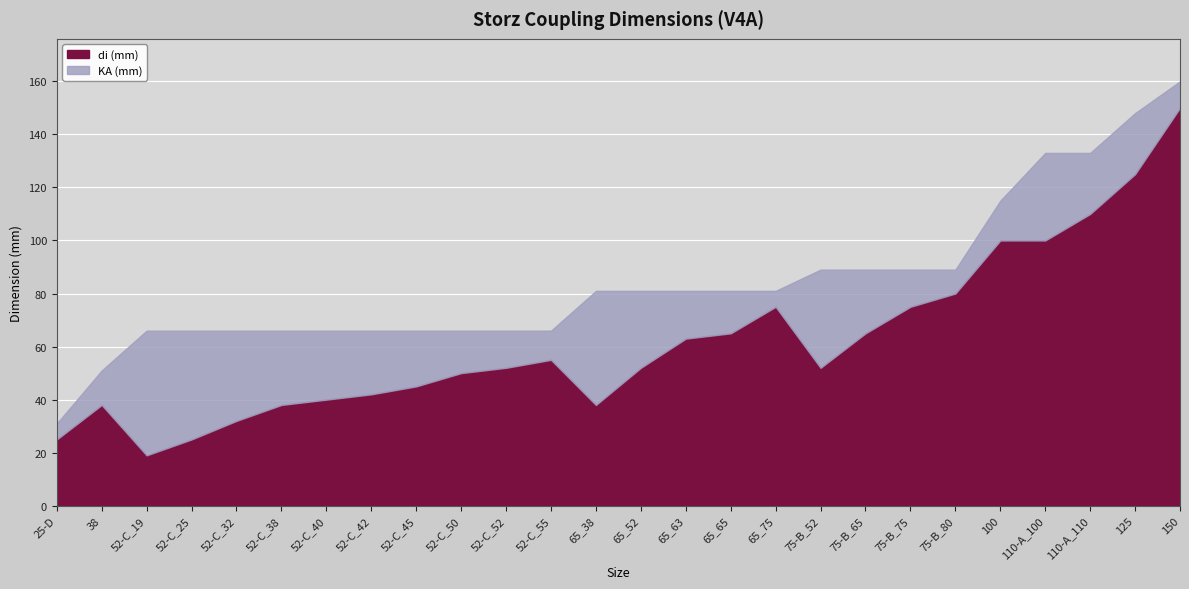

What position from the right is 150?

1